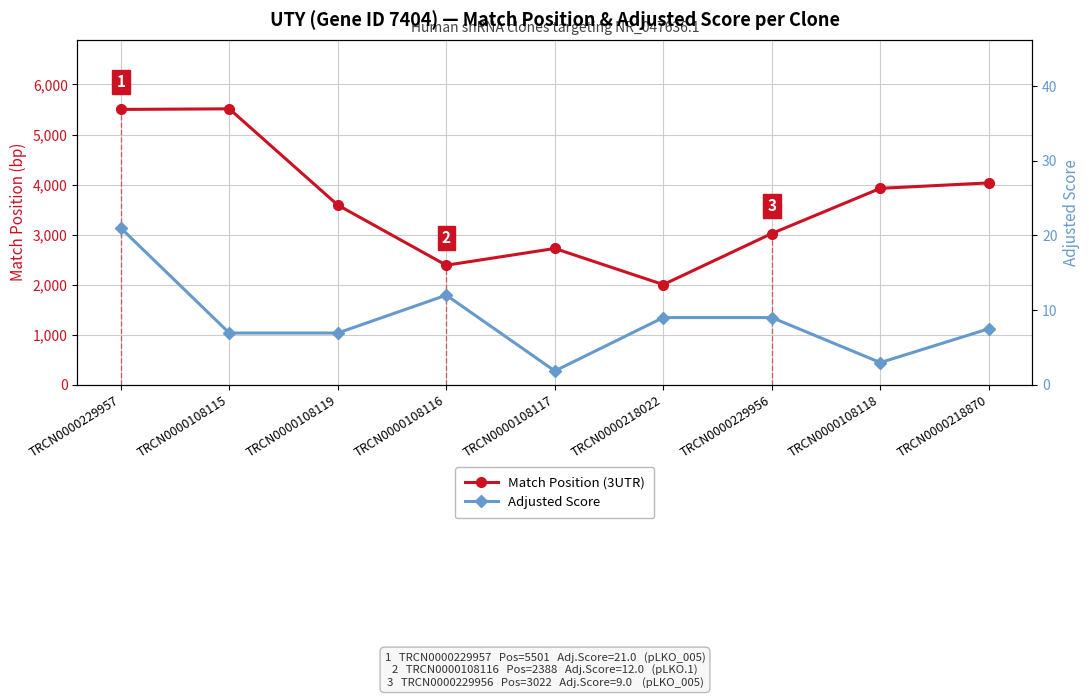

Count the number of data series in this chart.

2